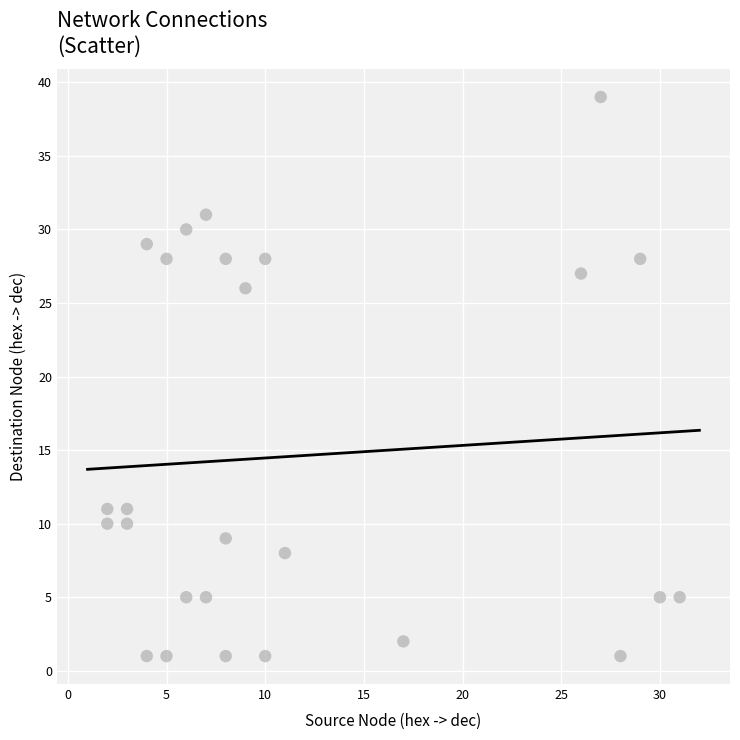

What is the range of Y values (max minus min)?

38